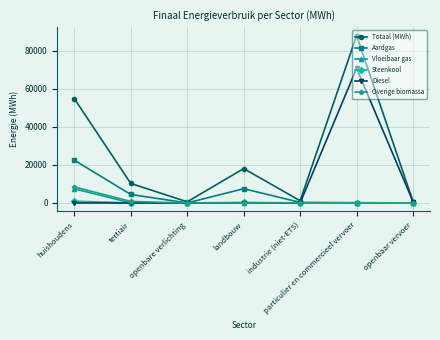

What is the maximum value shown in the chart?

88099.5